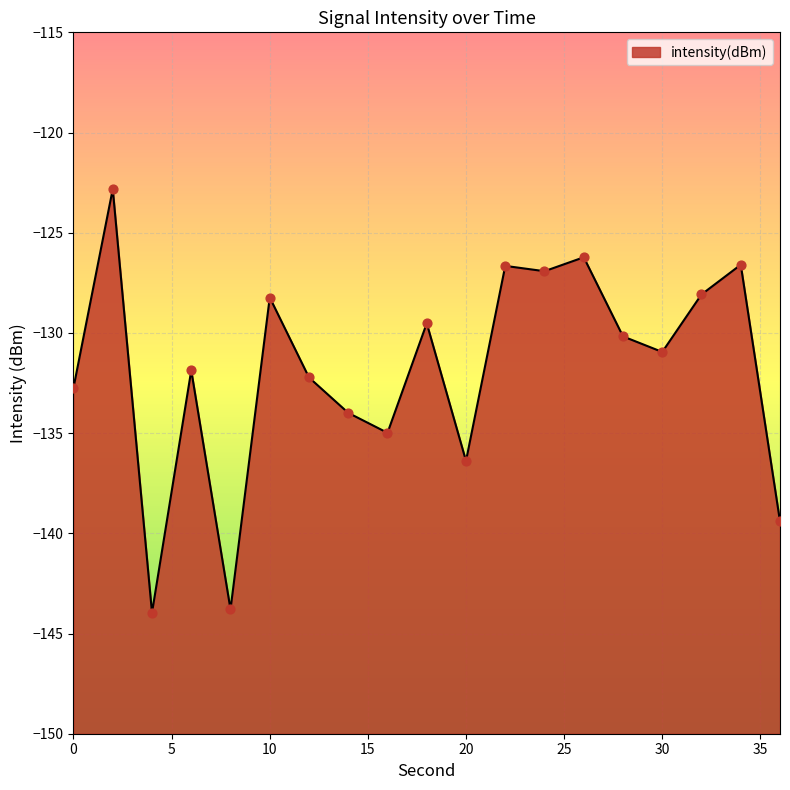

Which has a higher value, 8 or 20?

20